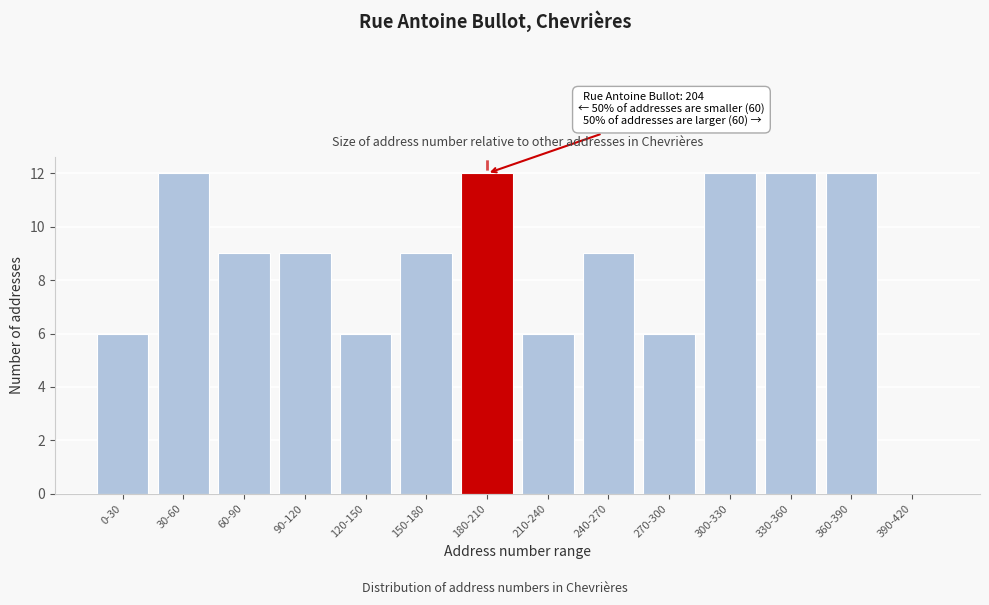

Reading left to right, extract all data points from this chart.

0-30=6	30-60=12	60-90=9	90-120=9	120-150=6	150-180=9	180-210=12	210-240=6	240-270=9	270-300=6	300-330=12	330-360=12	360-390=12	390-420=0